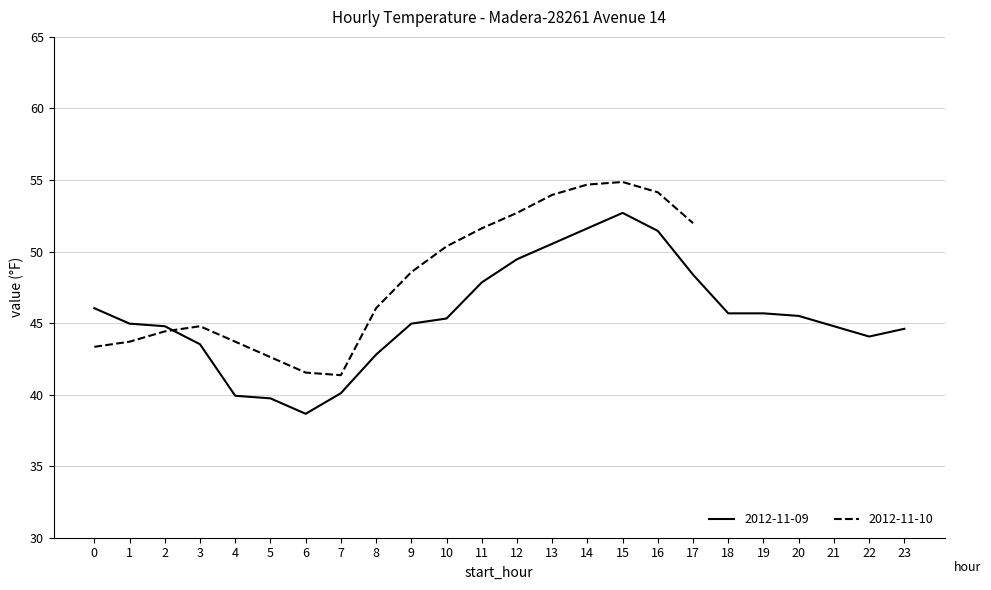

The 2012-11-09 series shows 78.6 at 12. True or false?

False